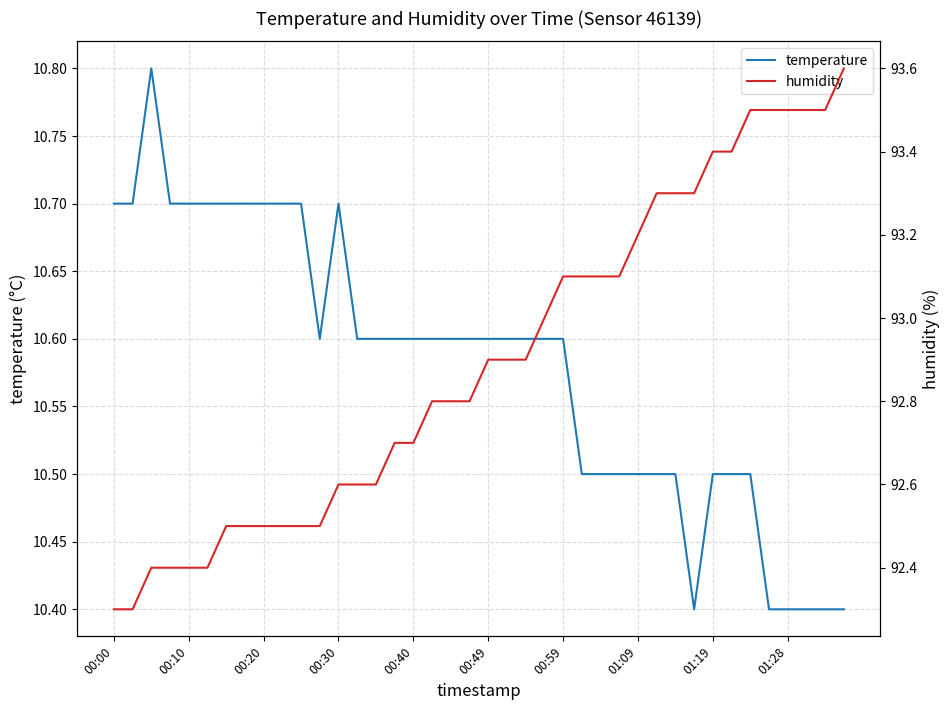

How many distinct data groups are displayed?

2